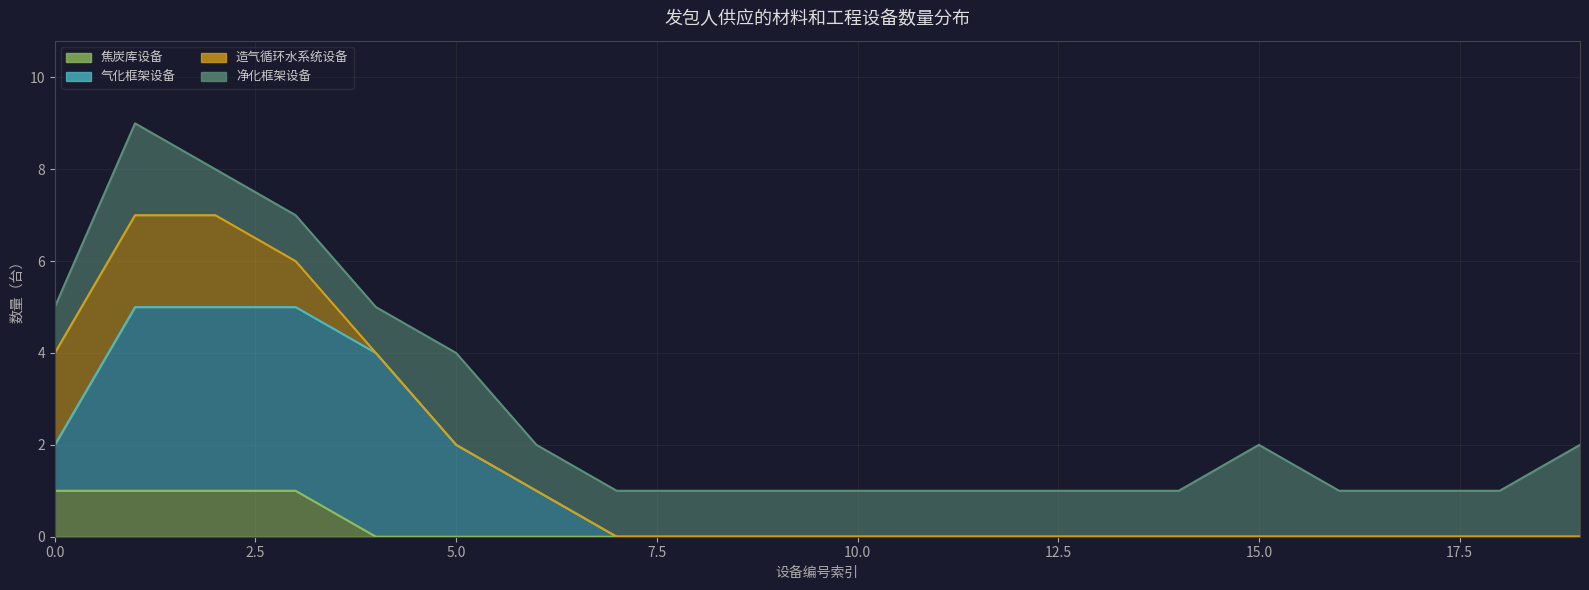

What is the value of the 净化框架设备 point at the 18th from the left?

1